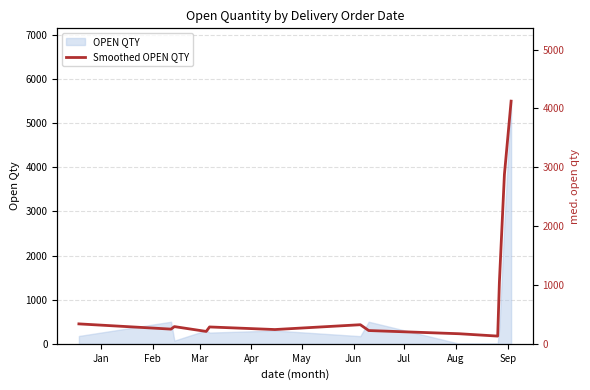

What is the value of the 6th point from the left?

242.3